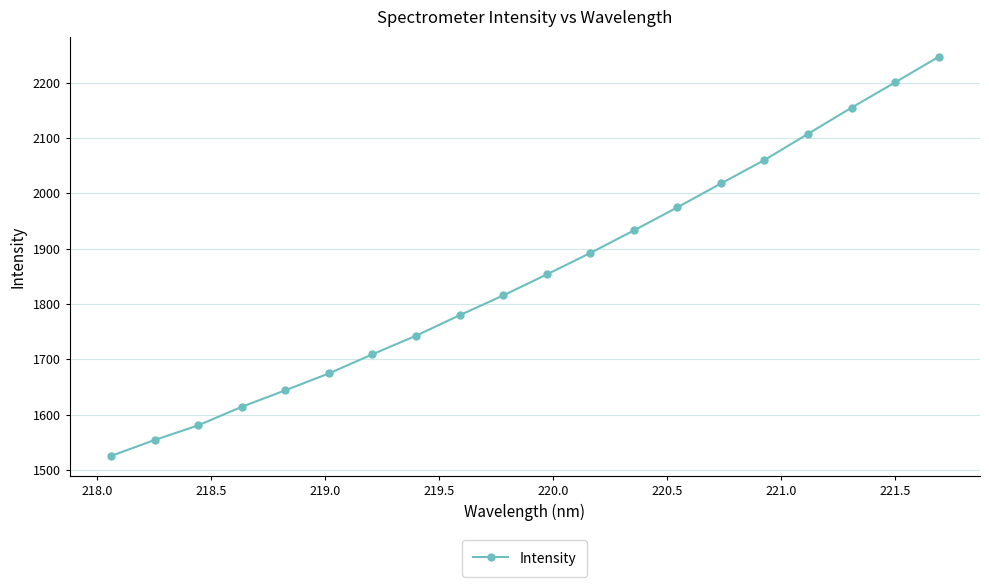

Count the number of values greater than 1853.

10